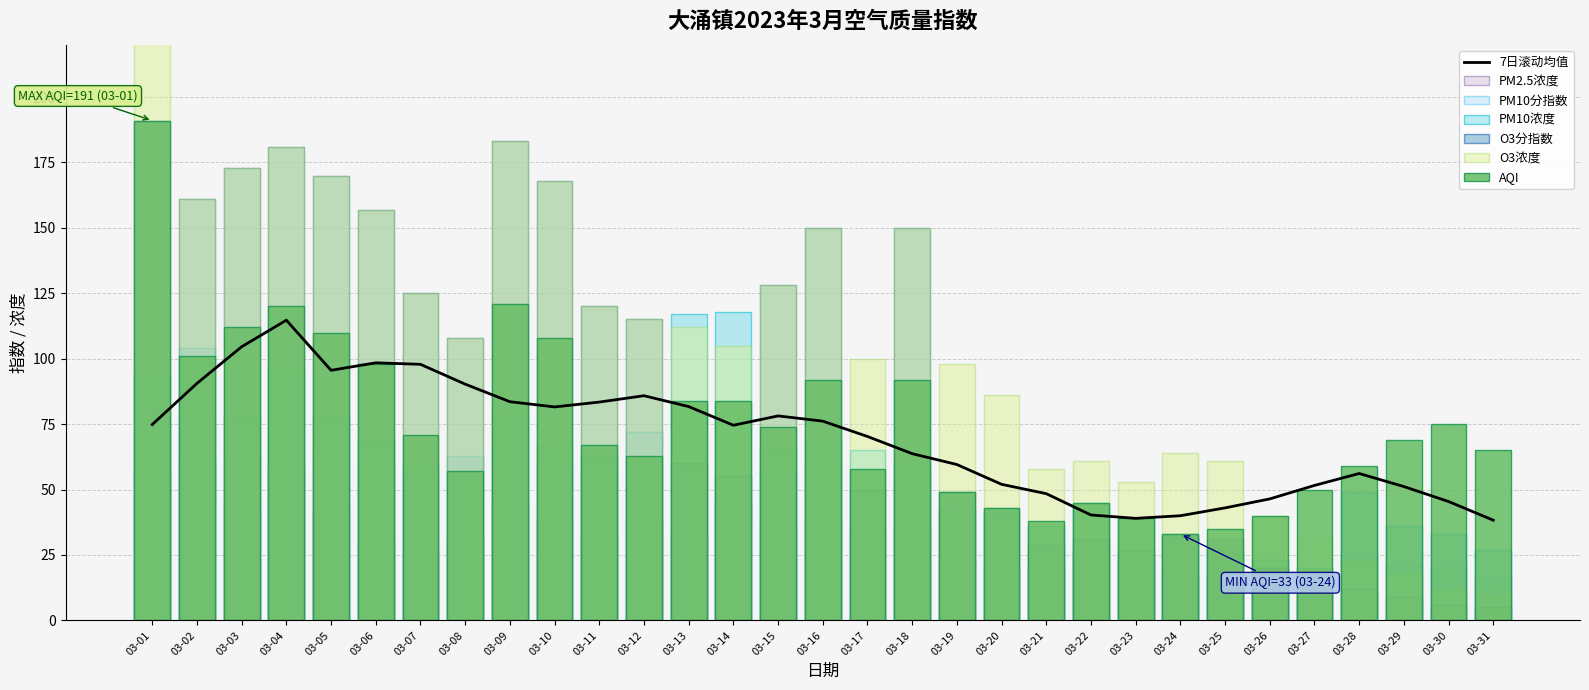

What is the total value across all series at 03-03?

643